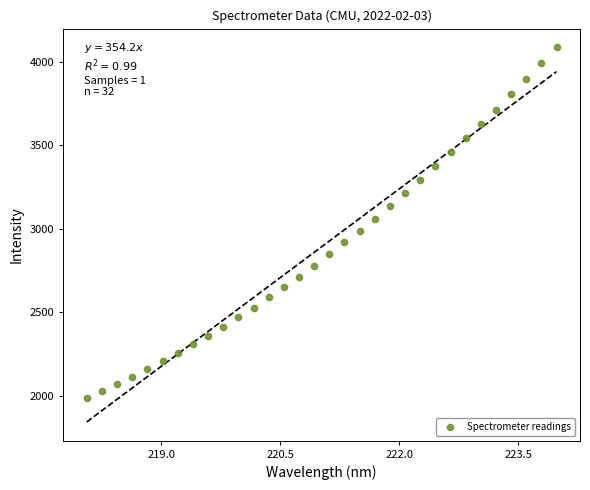

What is the range of X values (max minus min)?

5.9